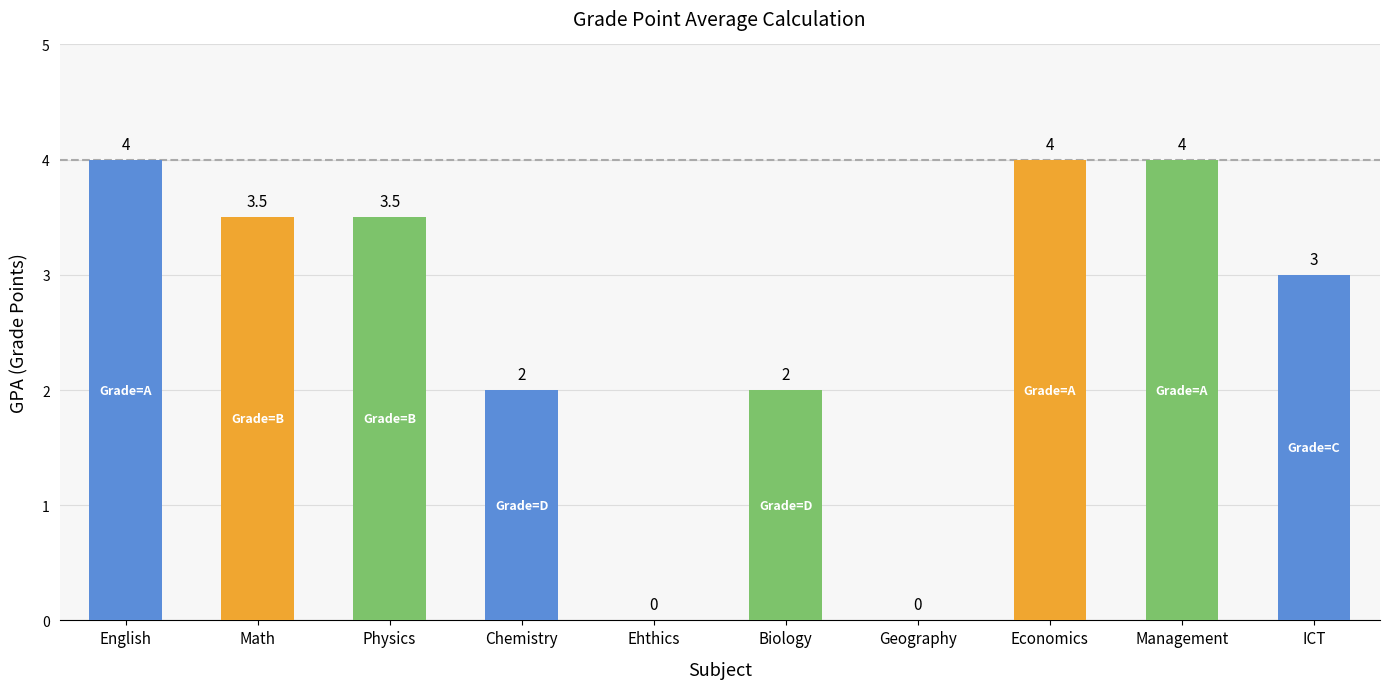

How many values are between 2 and 4?

8